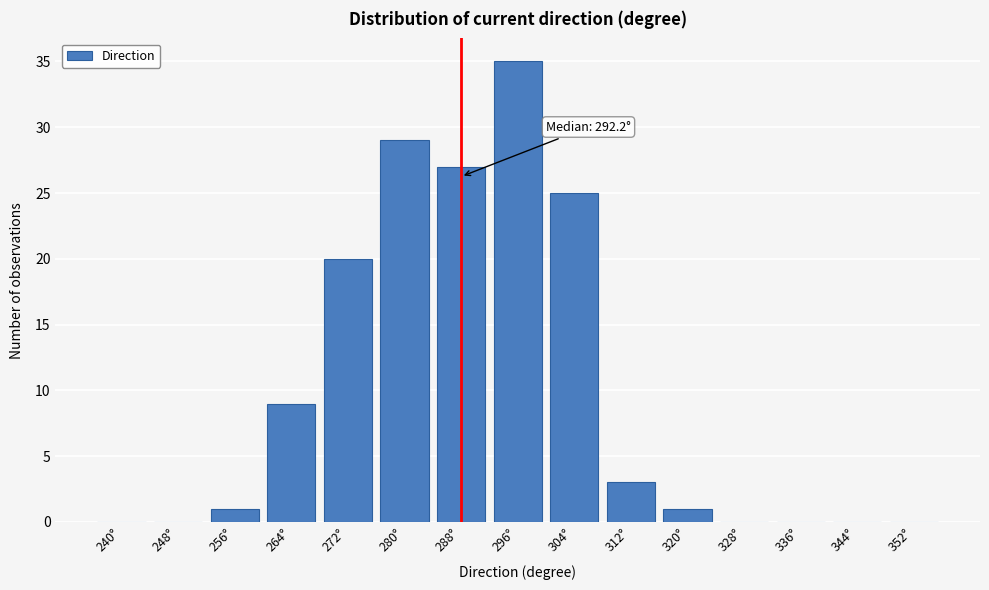

Reading left to right, what are all the values shown in this chart?

240°=0	248°=0	256°=1	264°=9	272°=20	280°=29	288°=27	296°=35	304°=25	312°=3	320°=1	328°=0	336°=0	344°=0	352°=0